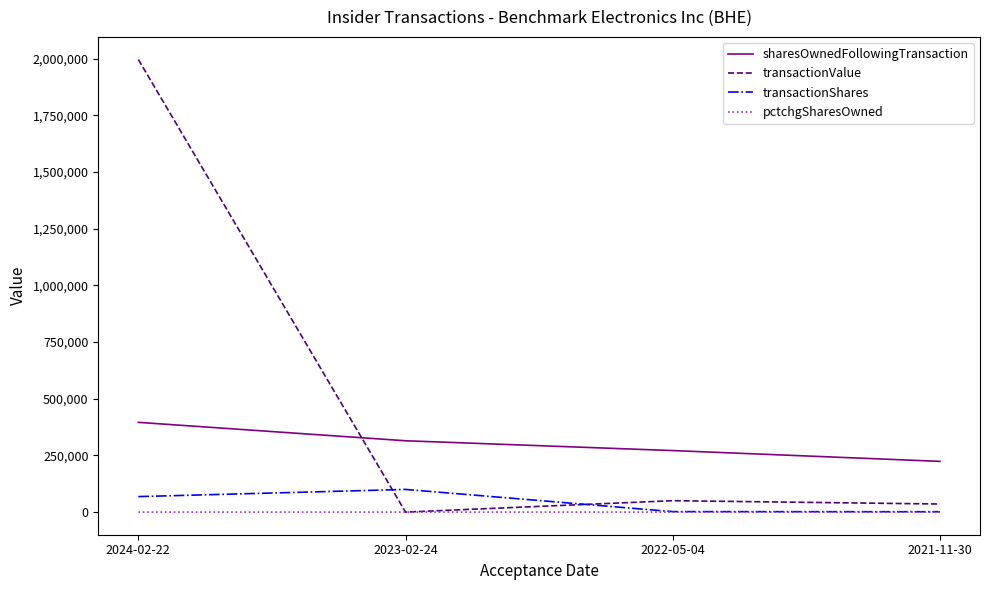

The transactionShares series shows 99943 at 2023-02-24. True or false?

True